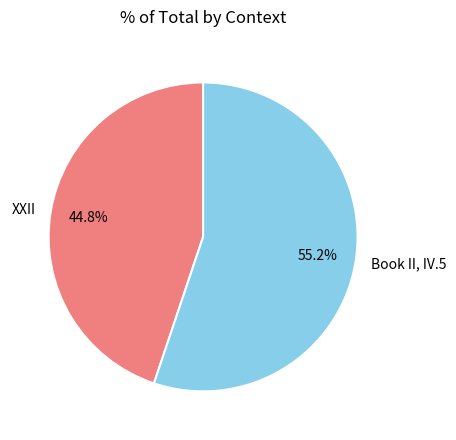

Rank the categories by value from lowest to highest.

XXII, Book II, IV.5